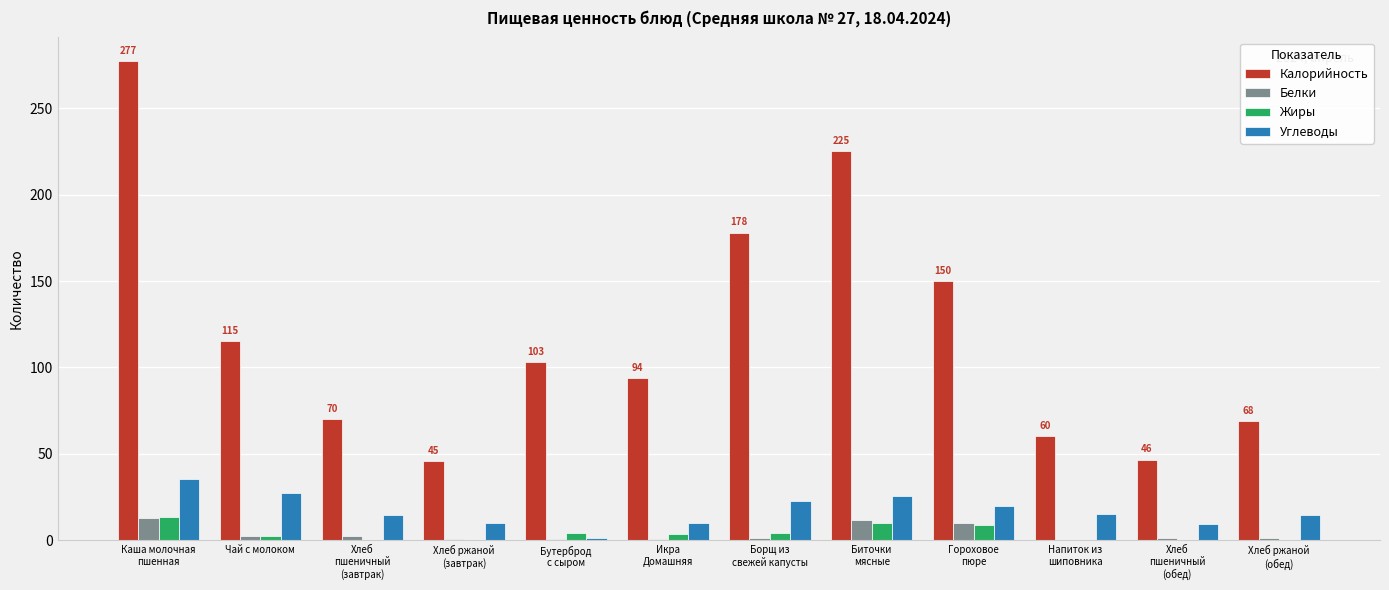

What is the greatest value displayed?

277.0